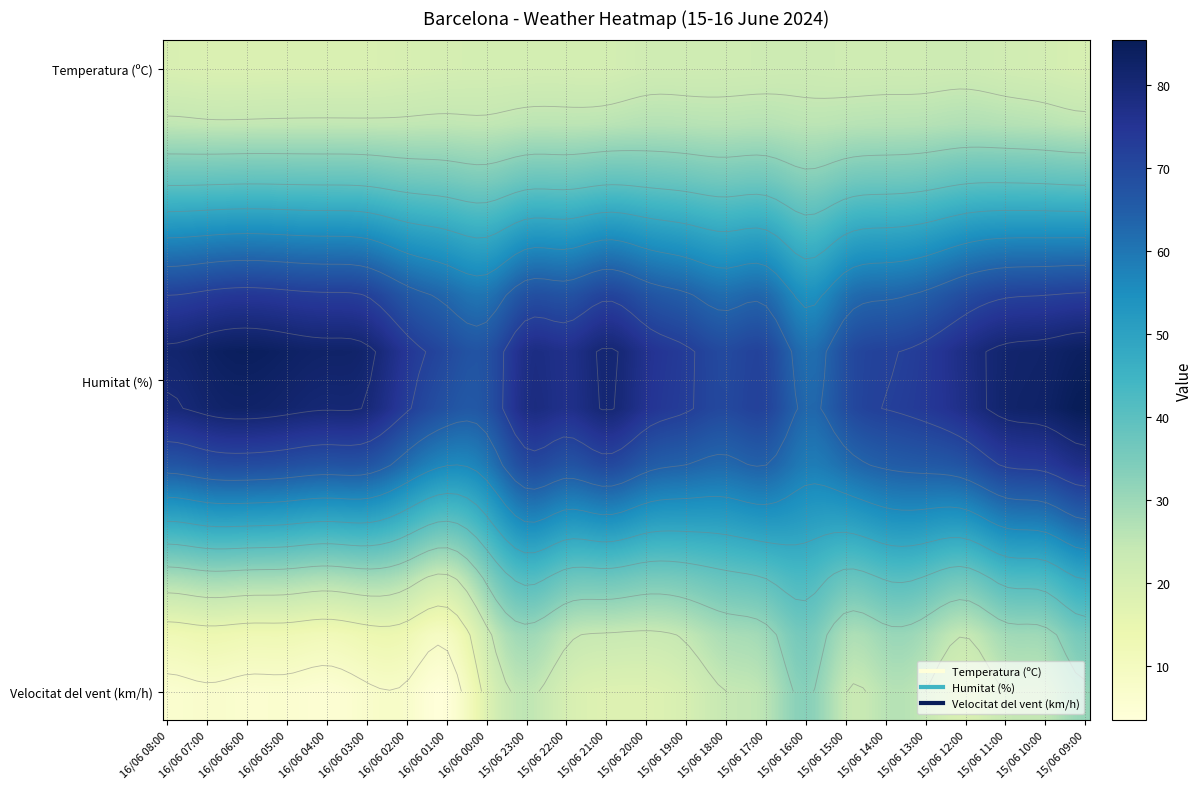

At which category is the sum across all series the highest?

15/06 09:00